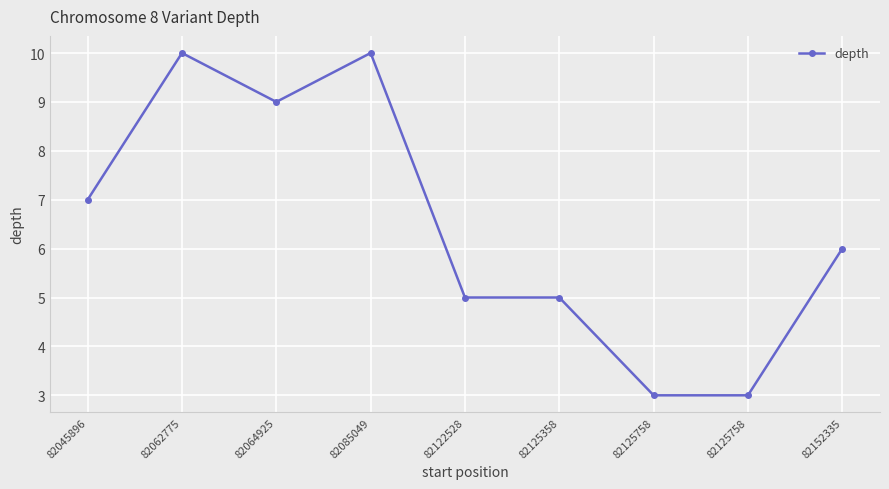

What is the maximum value shown in the chart?

10